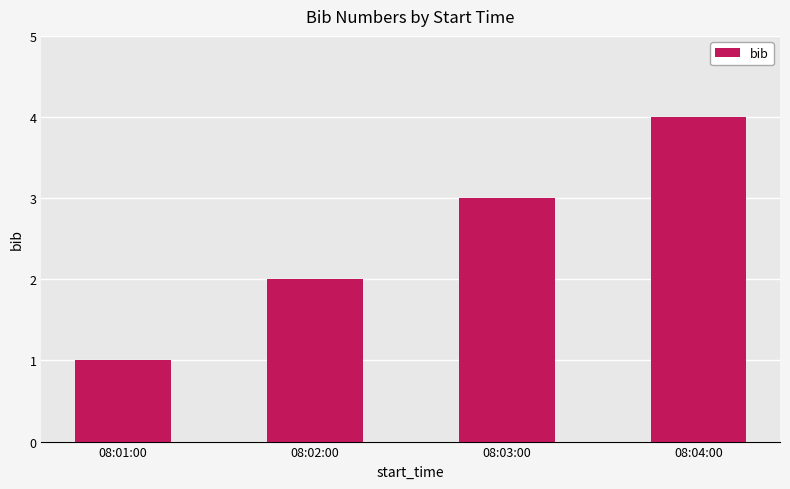

How many categories are shown in the chart?

4